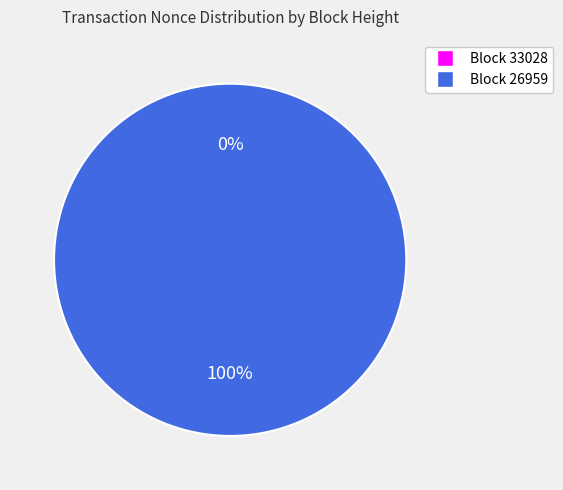

Rank the categories by value from highest to lowest.

26959, 33028